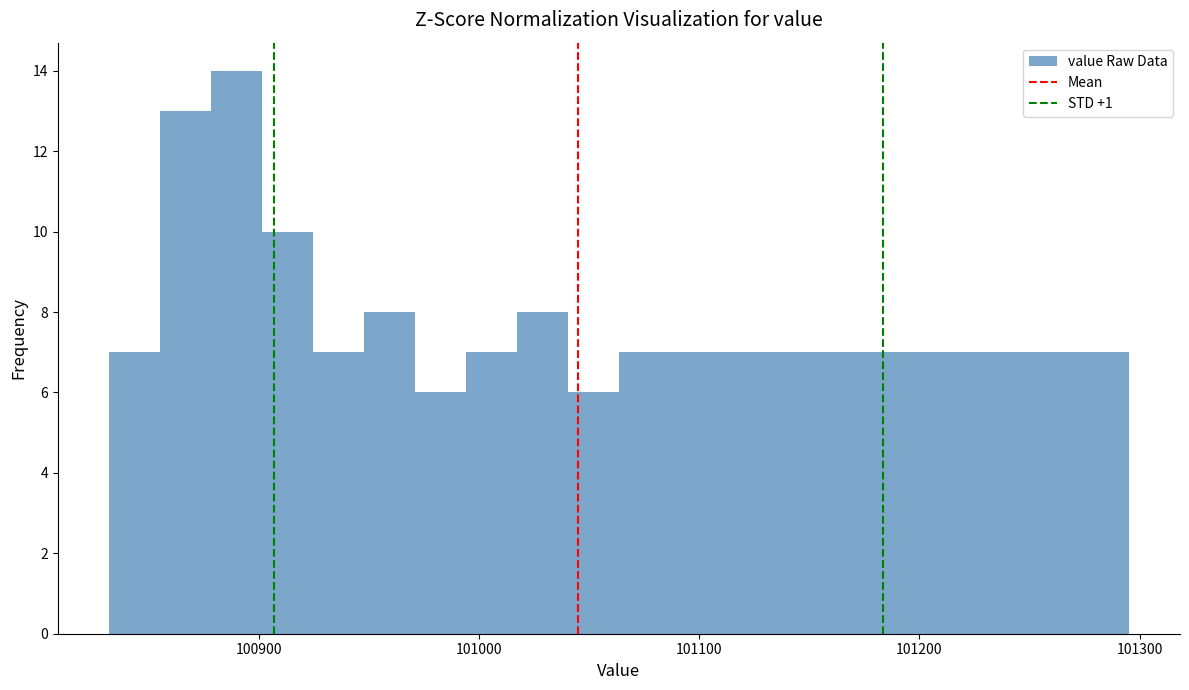

Read against the x-axis, roughly where is the centre of the tallest bar?

100890